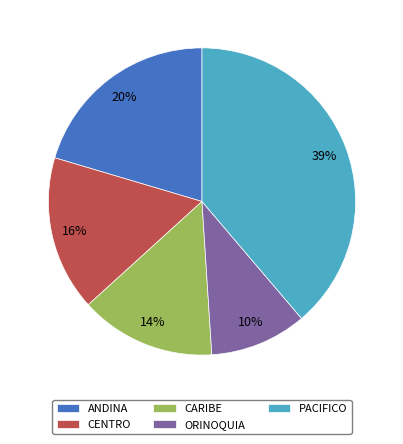

Does CENTRO represent more than half of the total?

No